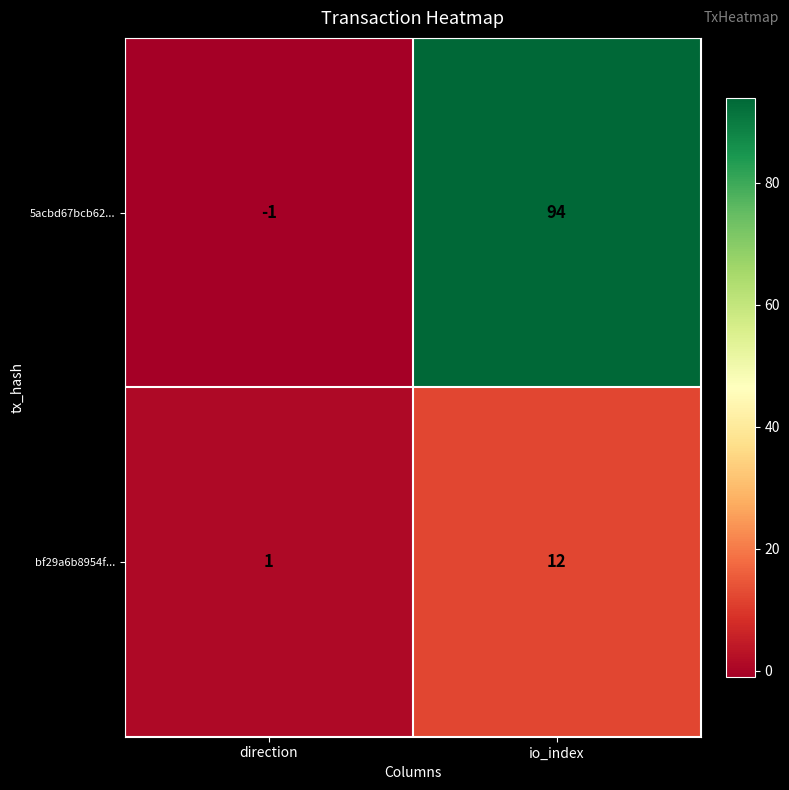

Reading left to right, extract all data points from this chart.

5acbd67bcb62...: direction=-1	io_index=94
bf29a6b8954f...: direction=1	io_index=12